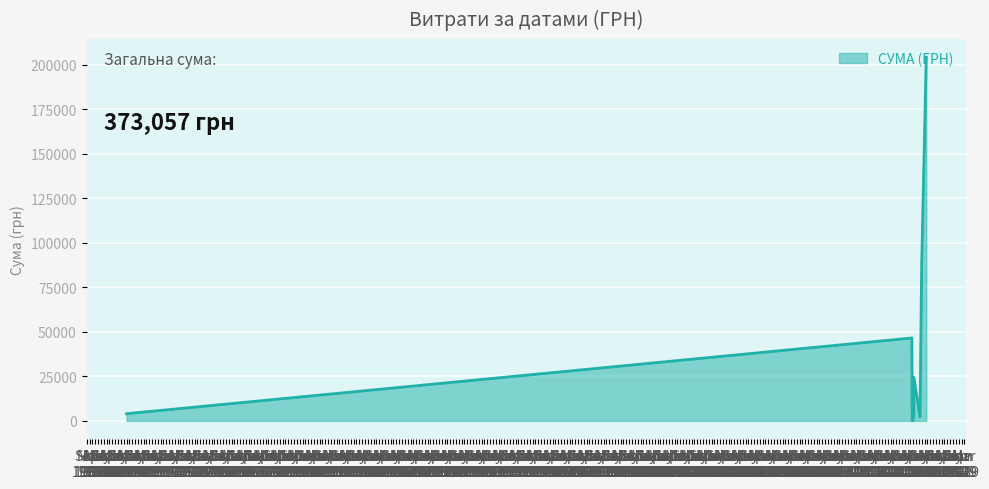

What is the greatest value displayed?

204148.4